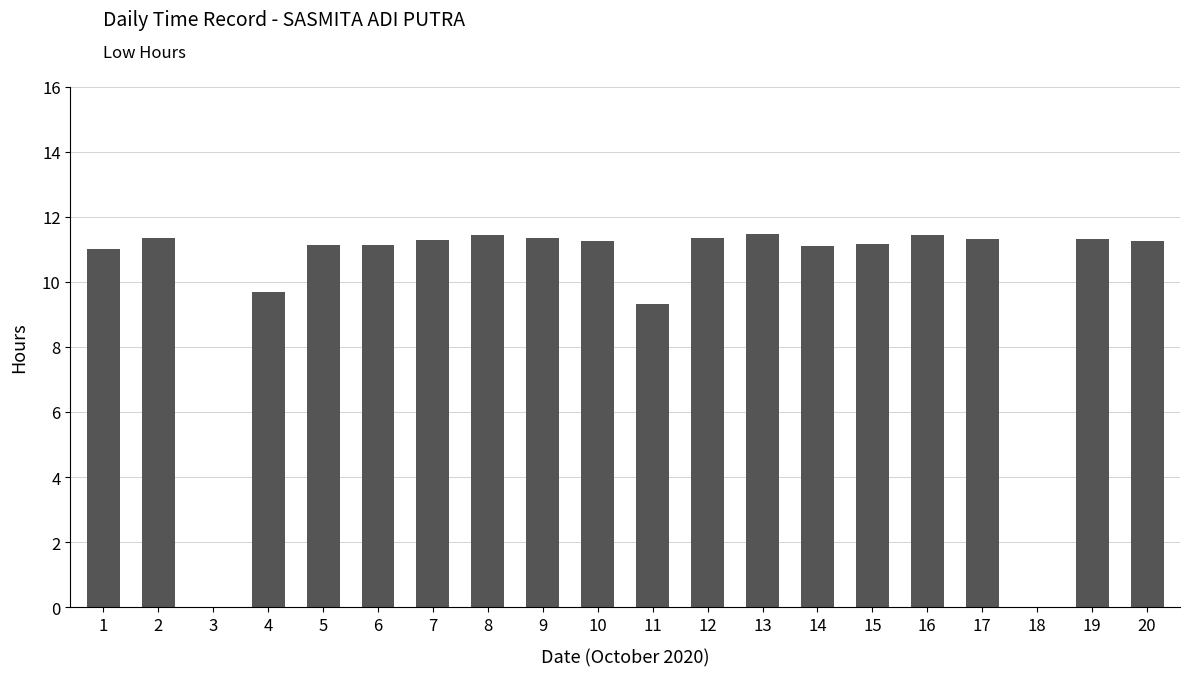

What is the maximum value shown in the chart?

11.5